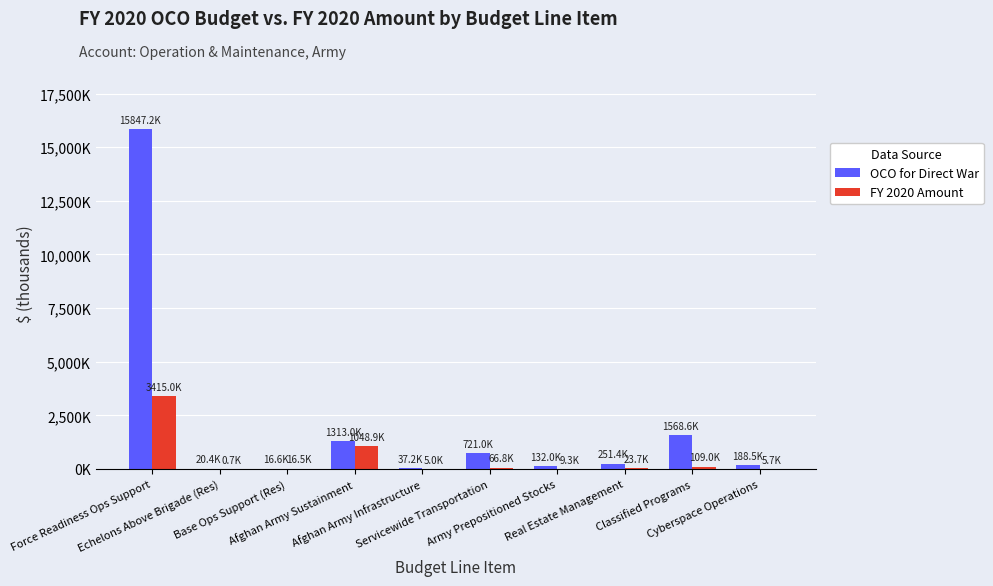

What is the difference between the OCO for Direct War values at Afghan Army Sustainment and Real Estate Management?

1061692